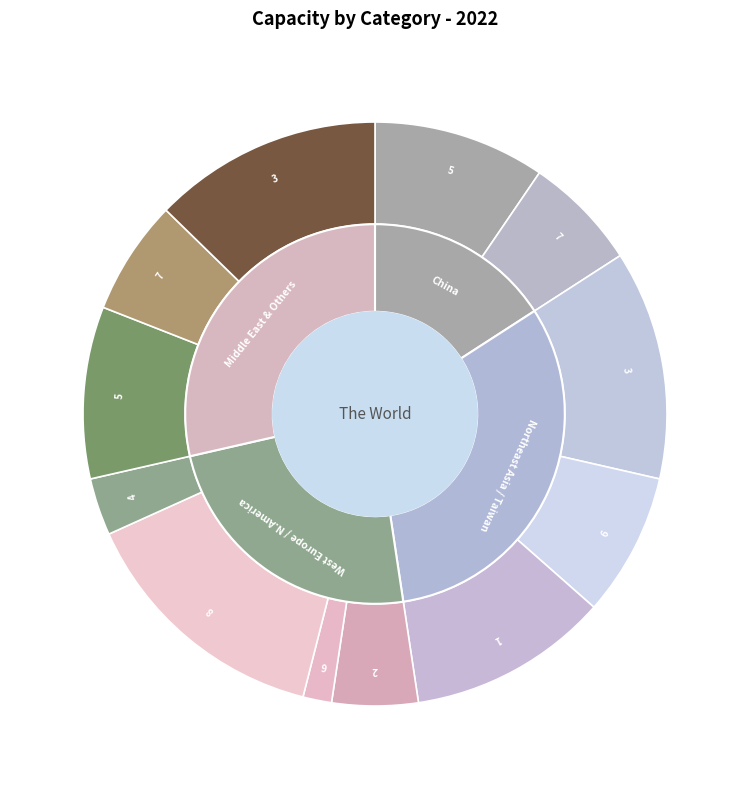

What percentage do 7 and 1 together represent?

17.5%